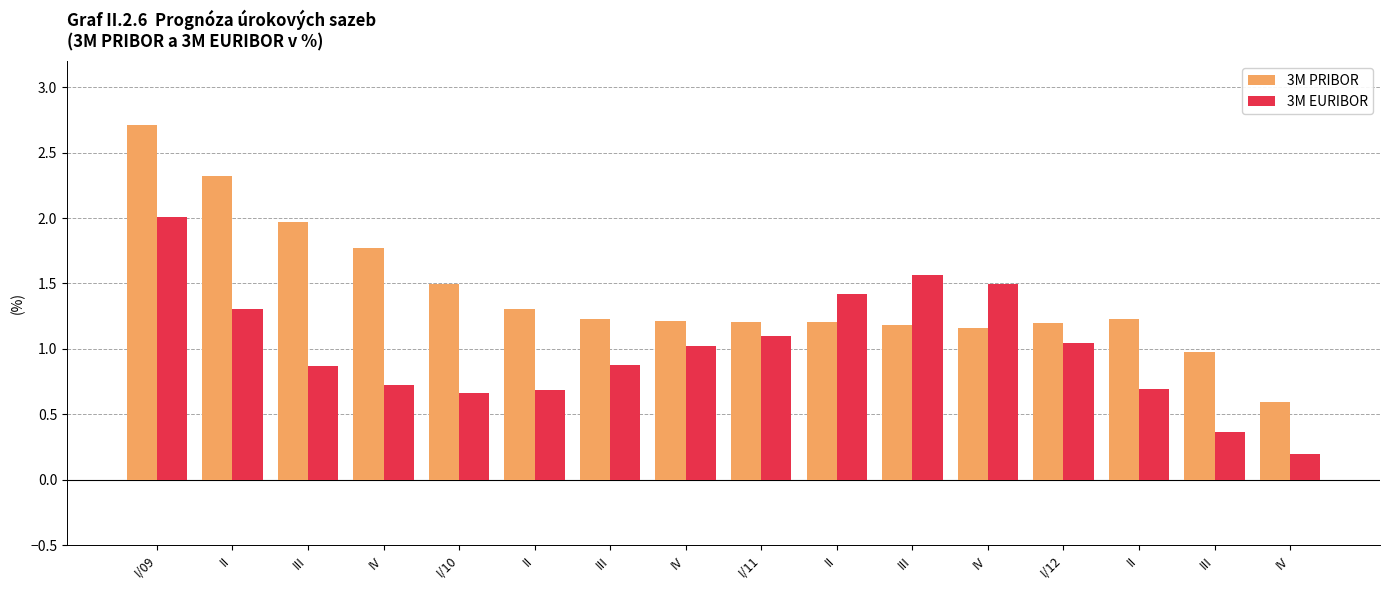

How many categories are shown in the chart?

16